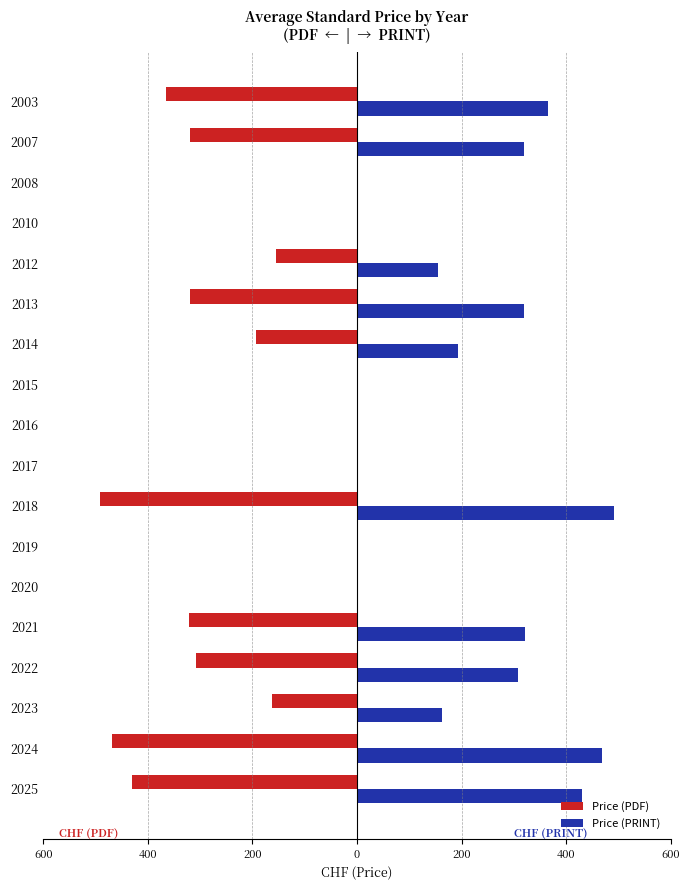

What are all the series names shown in the legend?

Price (PDF), Price (PRINT)